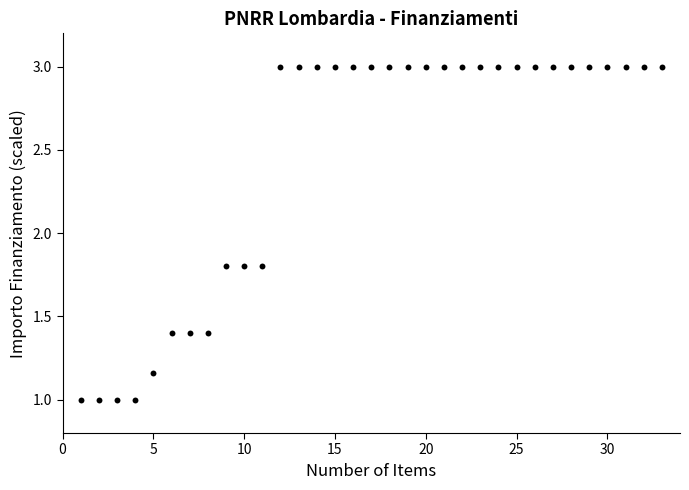

What is the range of Y values (max minus min)?

2.0